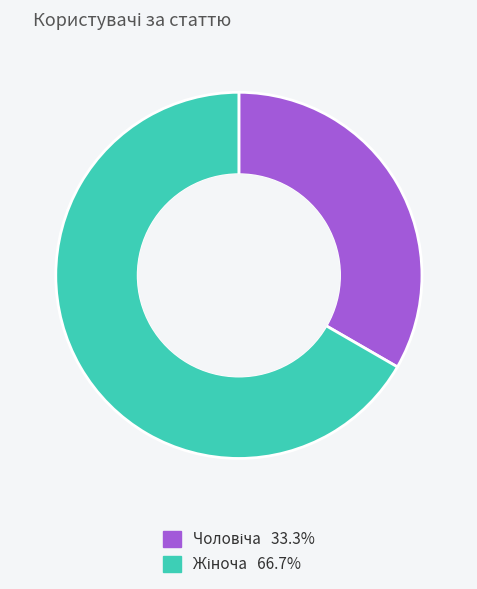

Does any single category account for the majority?

Yes